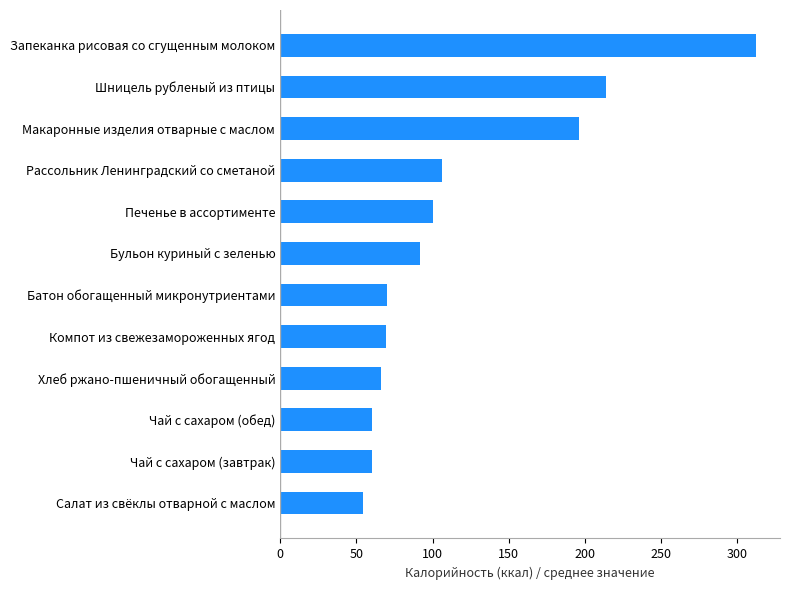

What is the difference between the maximum and minimum values?

258.0